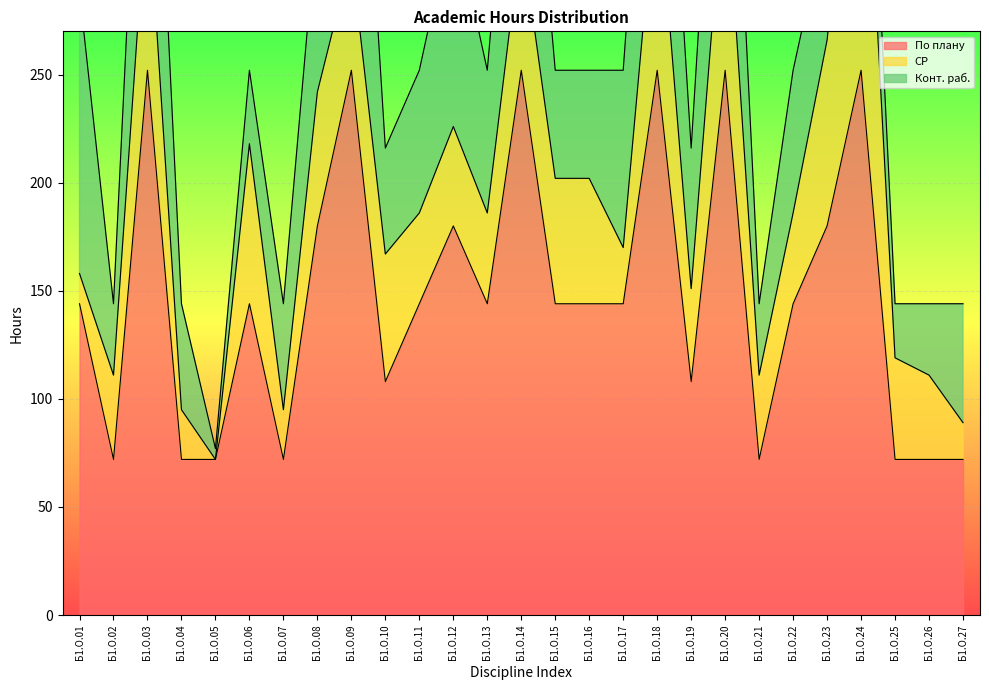

Rank the categories by СР value from highest to lowest.

Б1.О.24, Б1.О.20, Б1.О.18, Б1.О.23, Б1.О.03, Б1.О.06, Б1.О.14, Б1.О.08, Б1.О.10, Б1.О.15, Б1.О.16, Б1.О.09, Б1.О.25, Б1.О.12, Б1.О.19, Б1.О.11, Б1.О.13, Б1.О.22, Б1.О.02, Б1.О.21, Б1.О.26, Б1.О.17, Б1.О.04, Б1.О.07, Б1.О.27, Б1.О.01, Б1.О.05